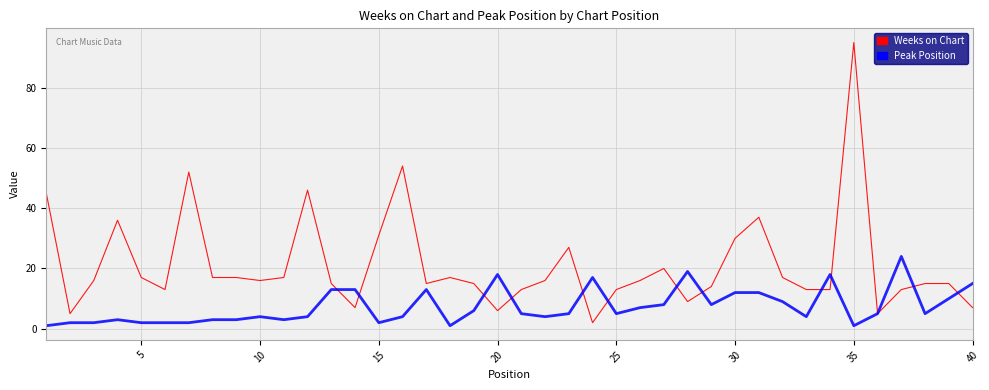

How many categories are shown in the chart?

40